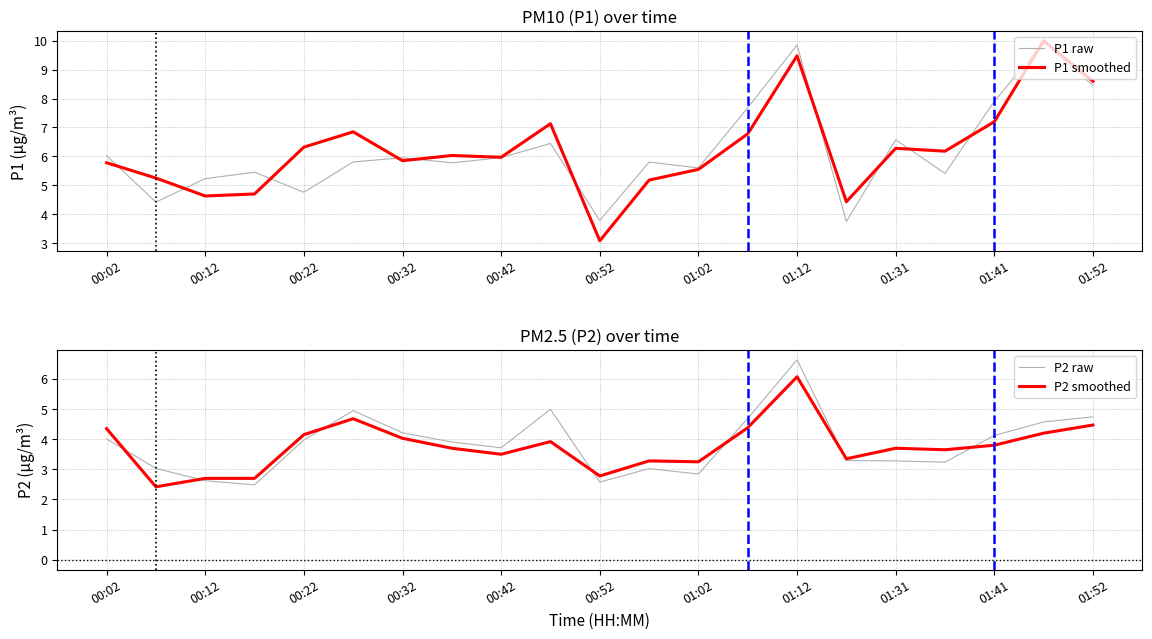

What is the sum of the P2 raw values at 00:12 and 01:02?

5.5